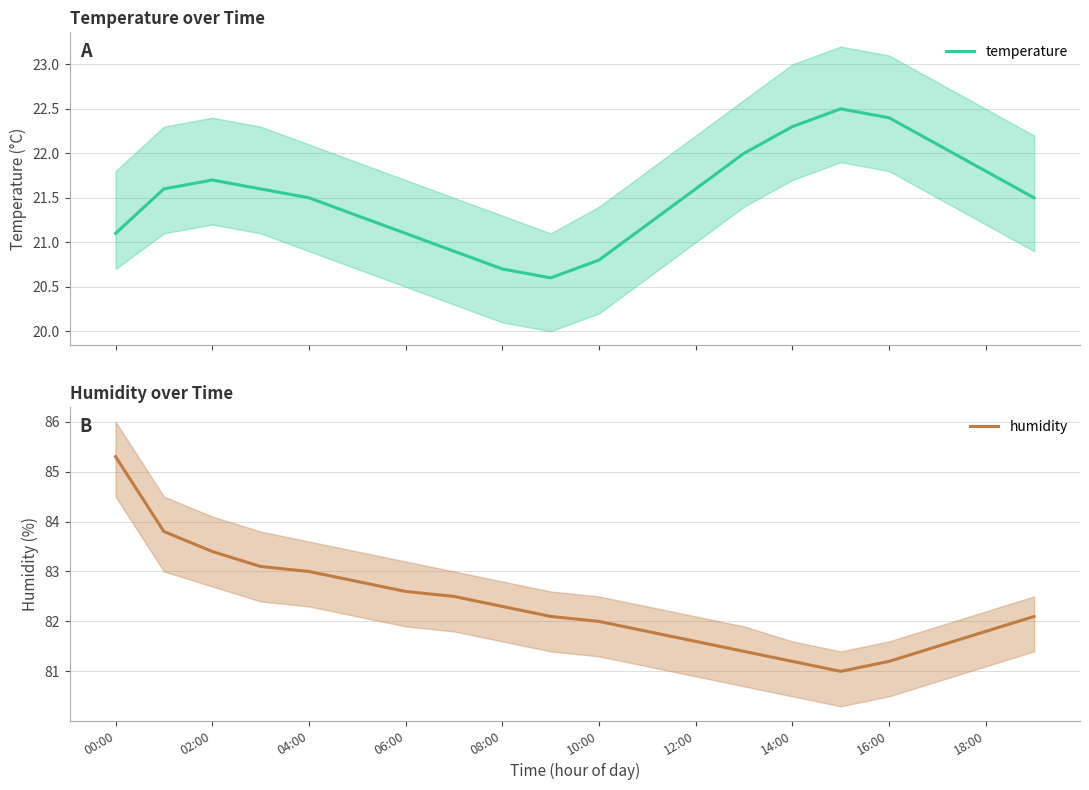

True or false: temperature and humidity intersect in this chart.

False